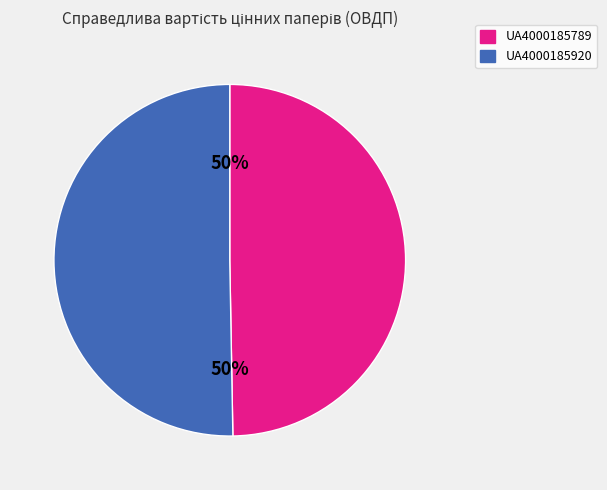

How many segments does this pie chart have?

2